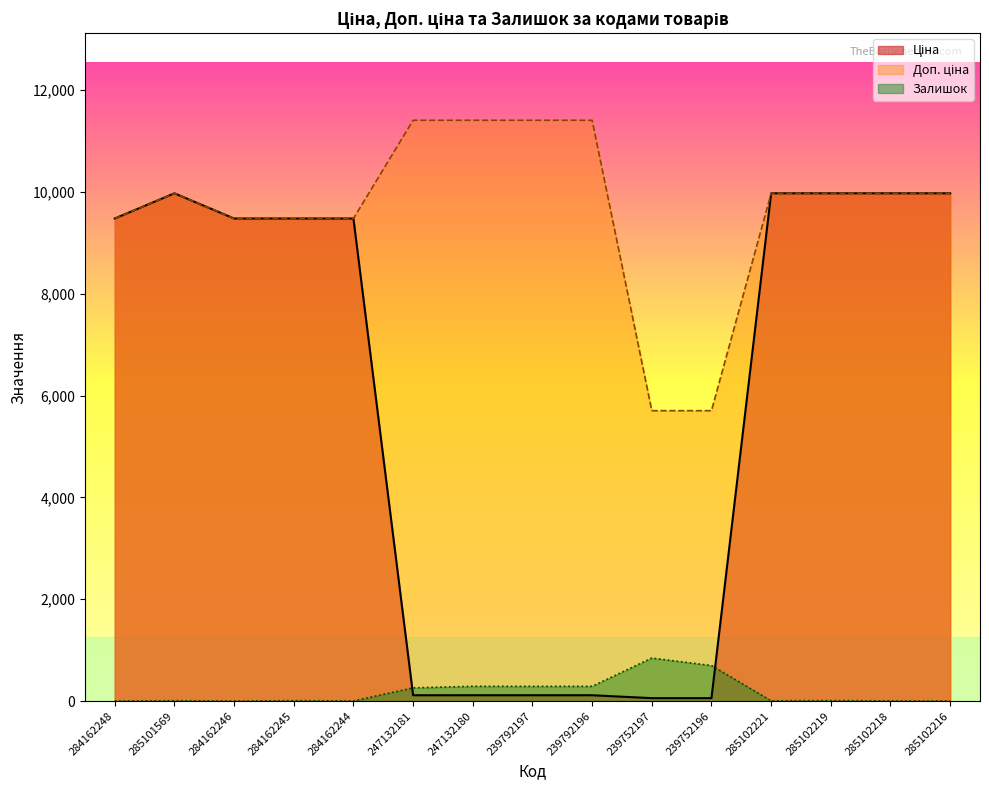

What is the approximate value of Доп. ціна at 239792196?

11410.0